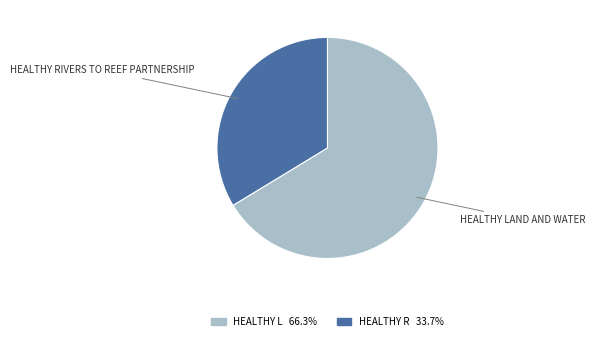

Does any single category account for the majority?

Yes